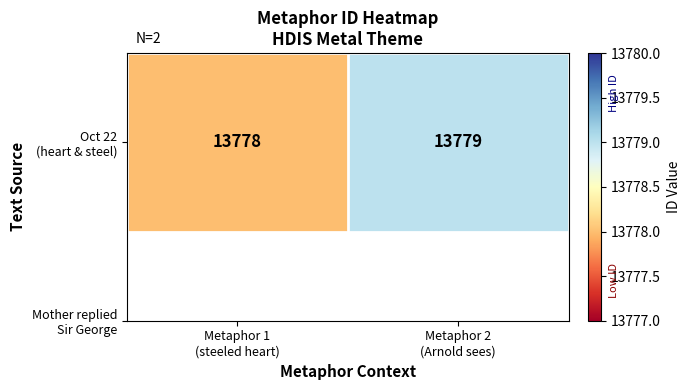

Is it true that the value at Metaphor 2
(Arnold sees) is 13779?

True